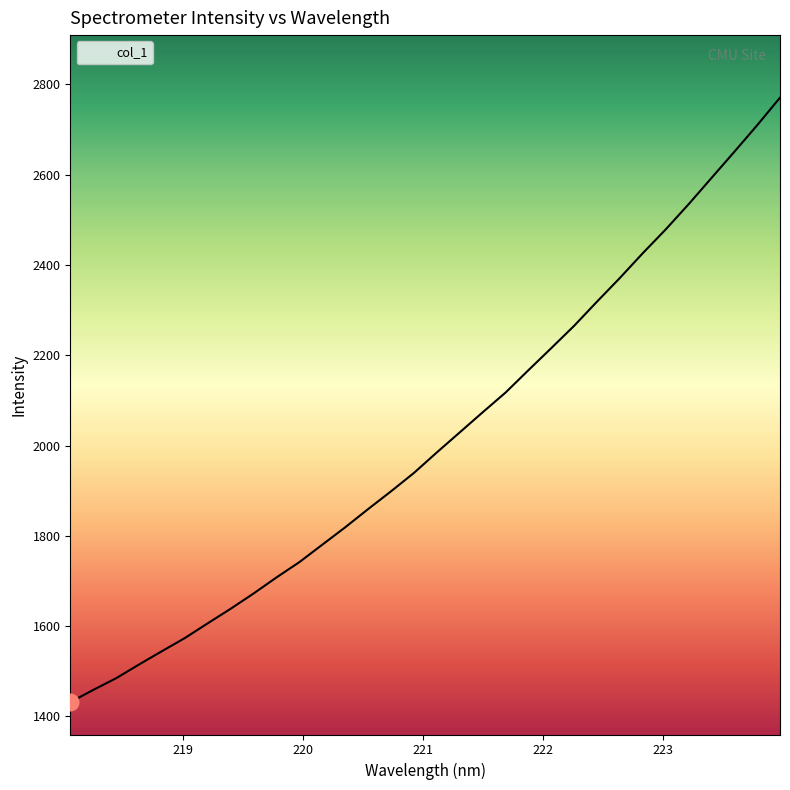

What is the greatest value displayed?

2770.5